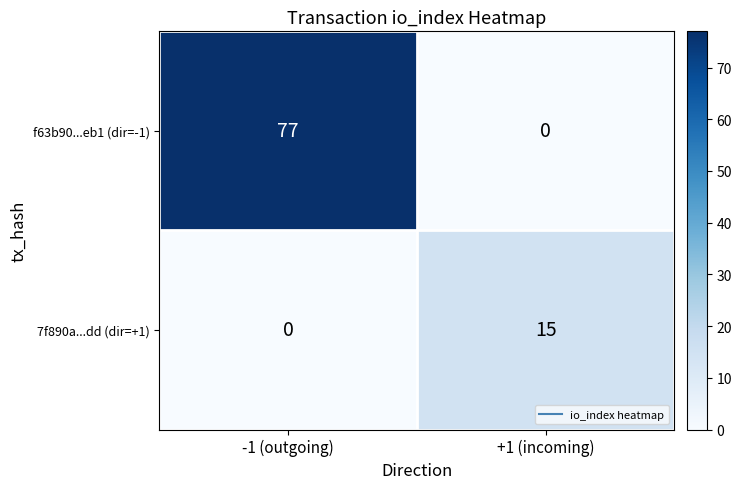

Between -1 (outgoing) and +1 (incoming), which series saw the biggest shift?

f63b90...eb1 (dir=-1)